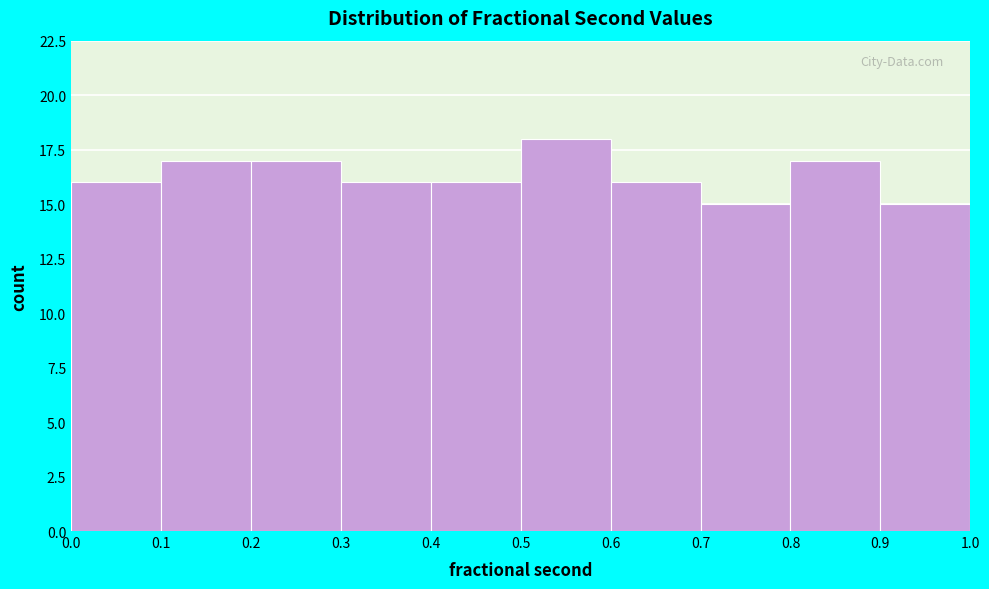

How tall is the bar that spans 0.9 to 1.0 on the x-axis? The values are not printed on the chart, so give them approximately, as read against the axis.

15